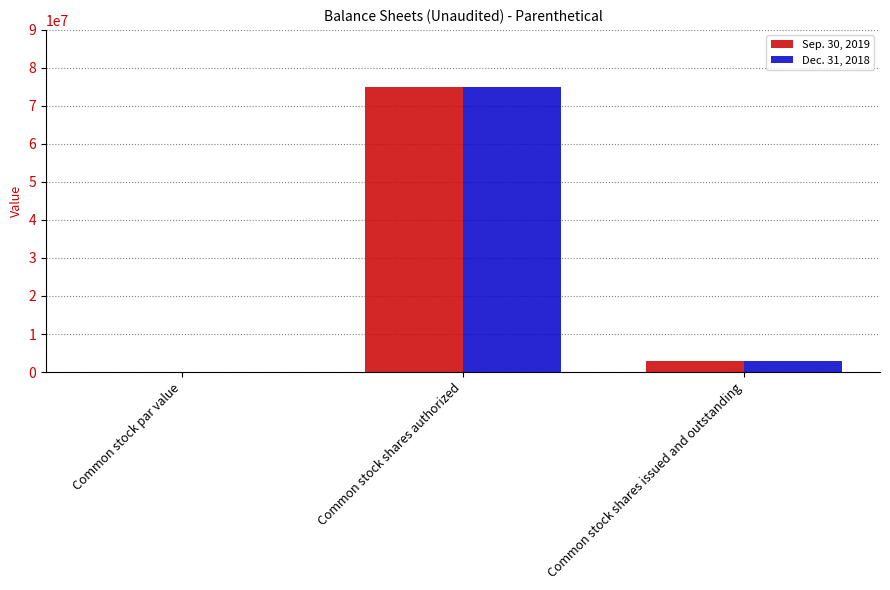

What is the highest value of the Sep. 30, 2019 series?

75000000.0